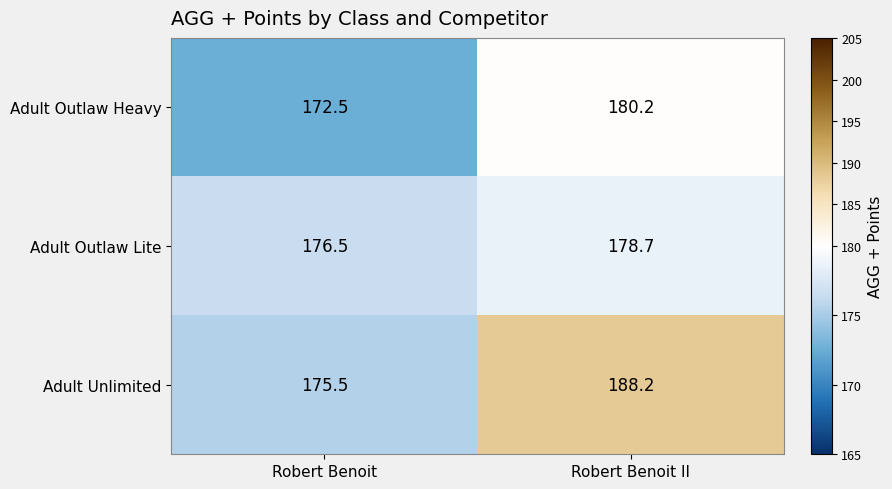

The value of Adult Outlaw Lite at Robert Benoit II is 178.7. True or false?

True